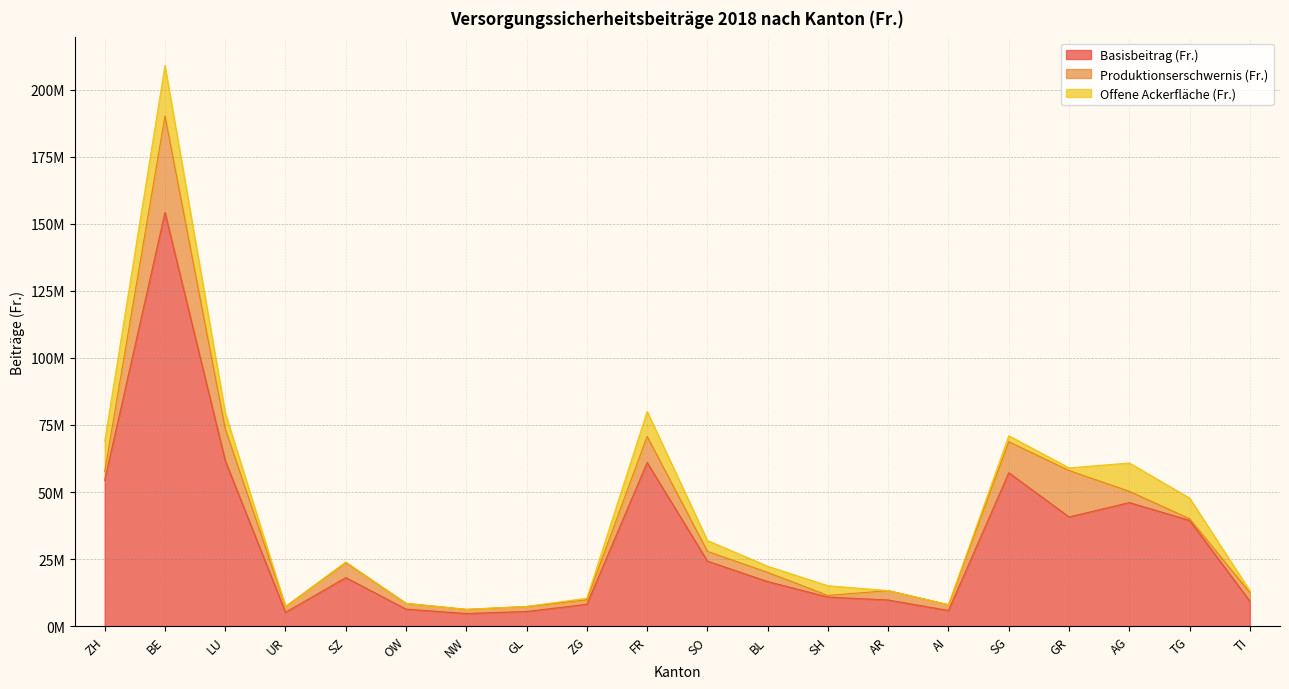

Where is Basisbeitrag (Fr.) nearest to the value 79449811?

LU